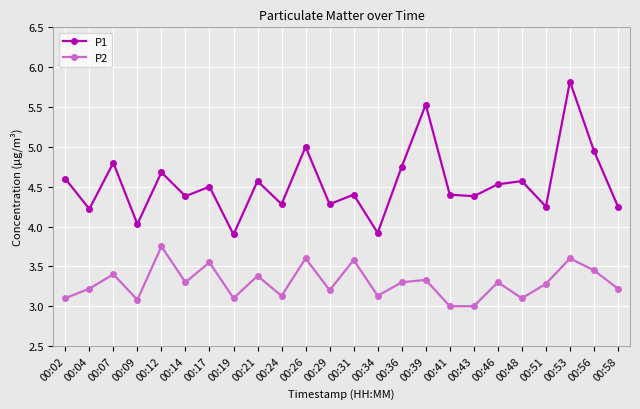

True or false: P1 and P2 intersect in this chart.

False